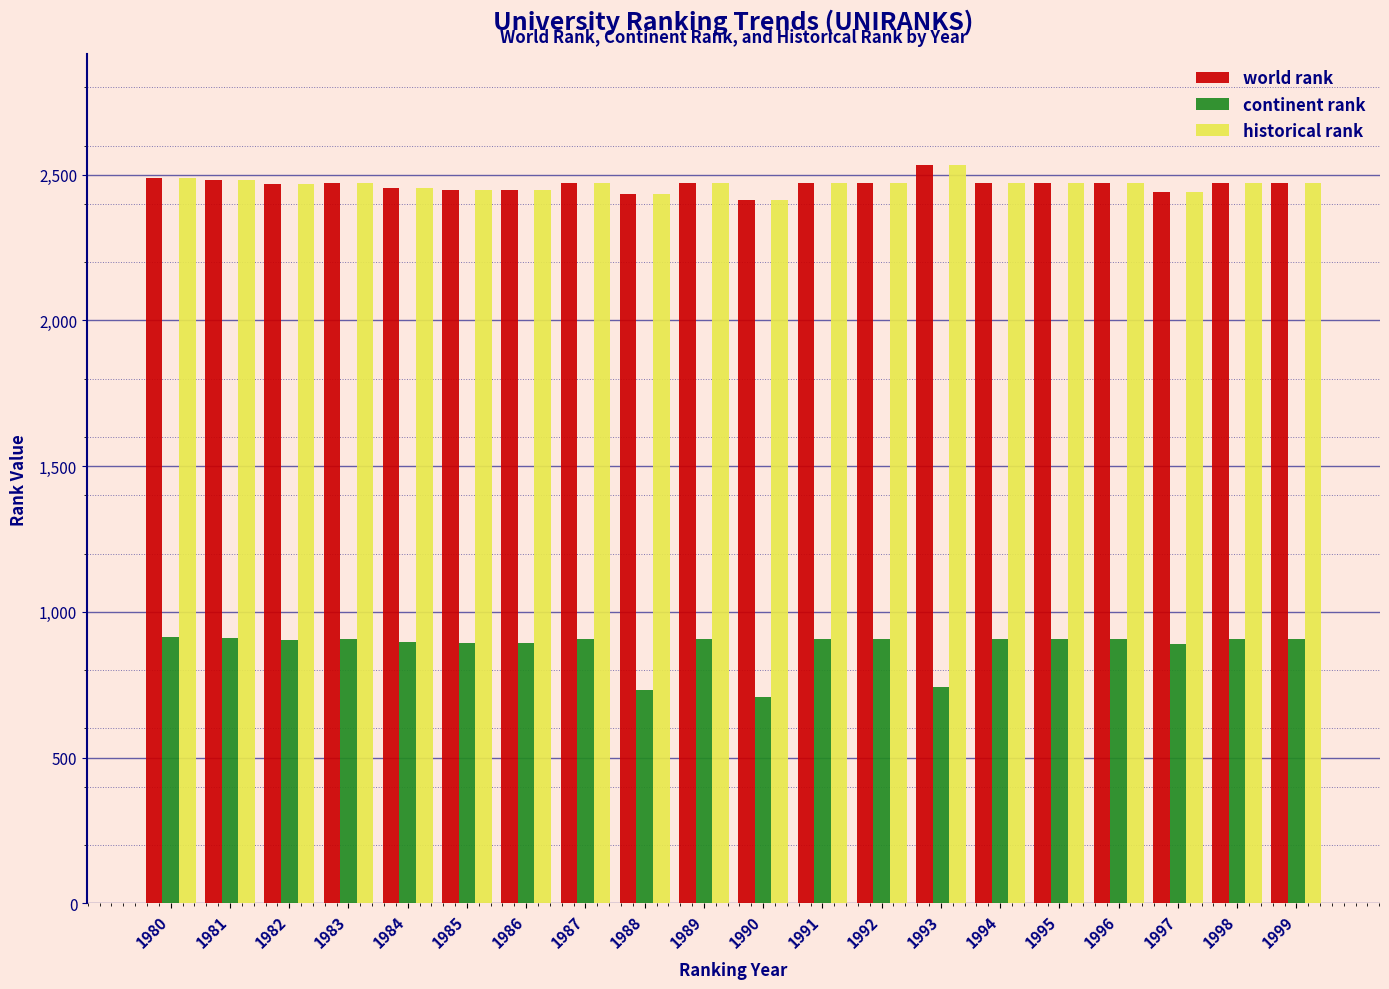

Is the value of continent rank at 1986 greater than the value of historical rank at 1986?

No